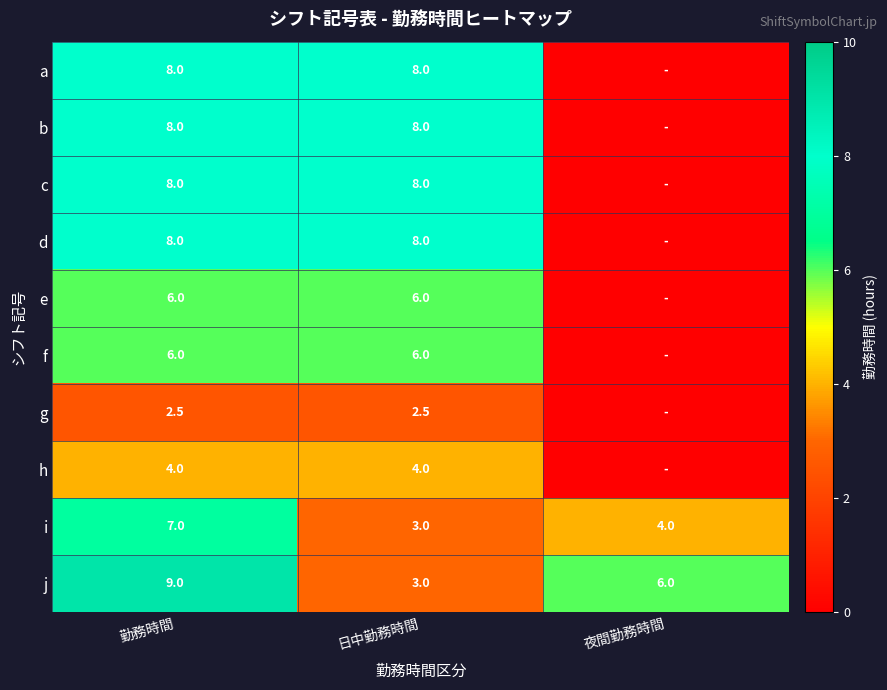

What is the spread (max minus min) of values at 日中勤務時間?

5.5